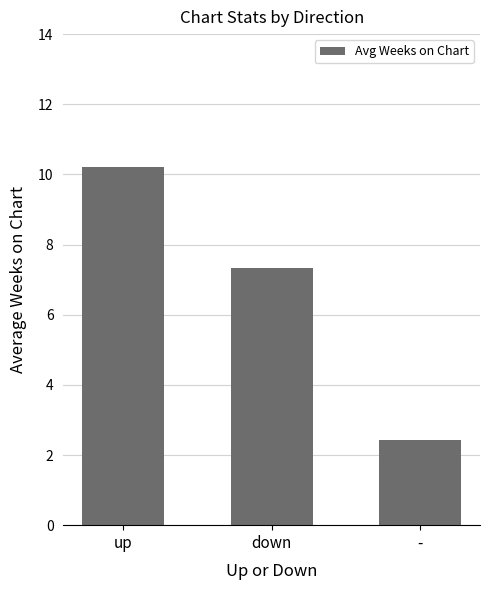

What is the smallest value displayed?

2.4